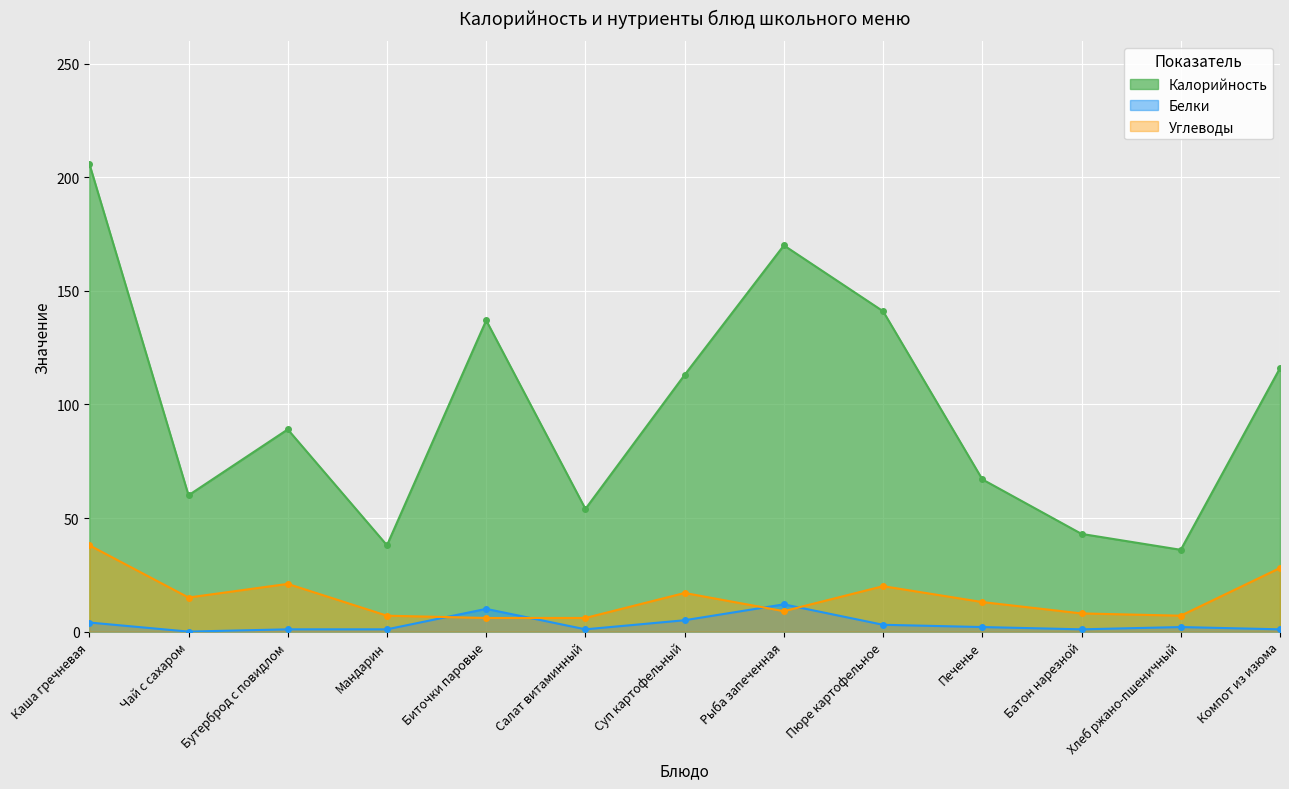

What is the value of the Углеводы point at the 5th from the left?

6